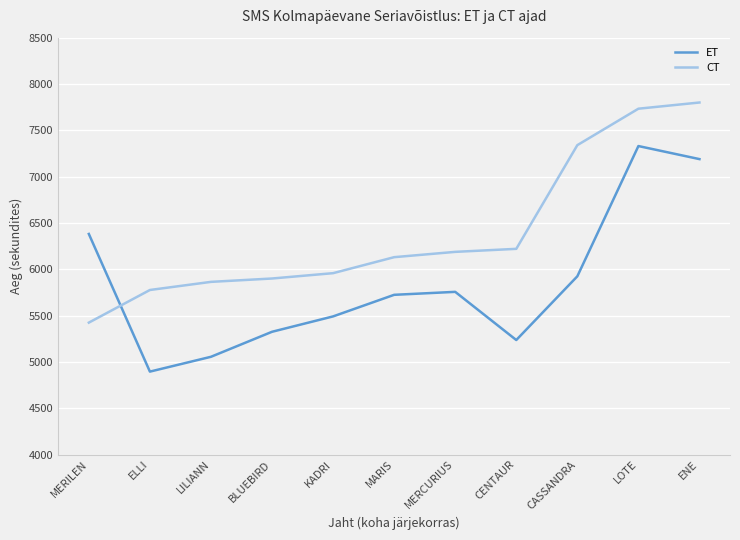

At which label is CT closest to 6611?

CENTAUR